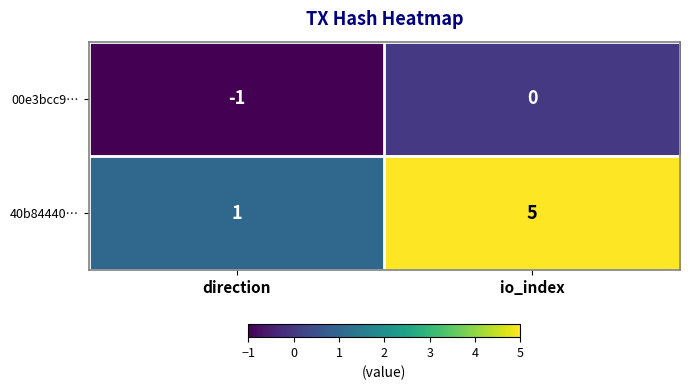

Is the value of 40b84440… at direction greater than the value of 00e3bcc9… at direction?

Yes